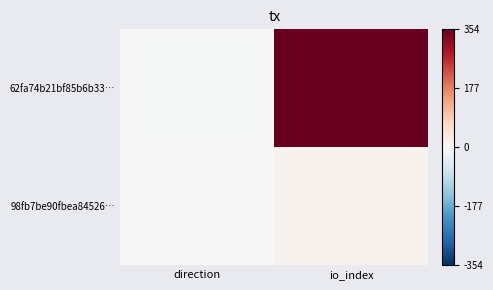

What is the minimum value shown in the chart?

-1